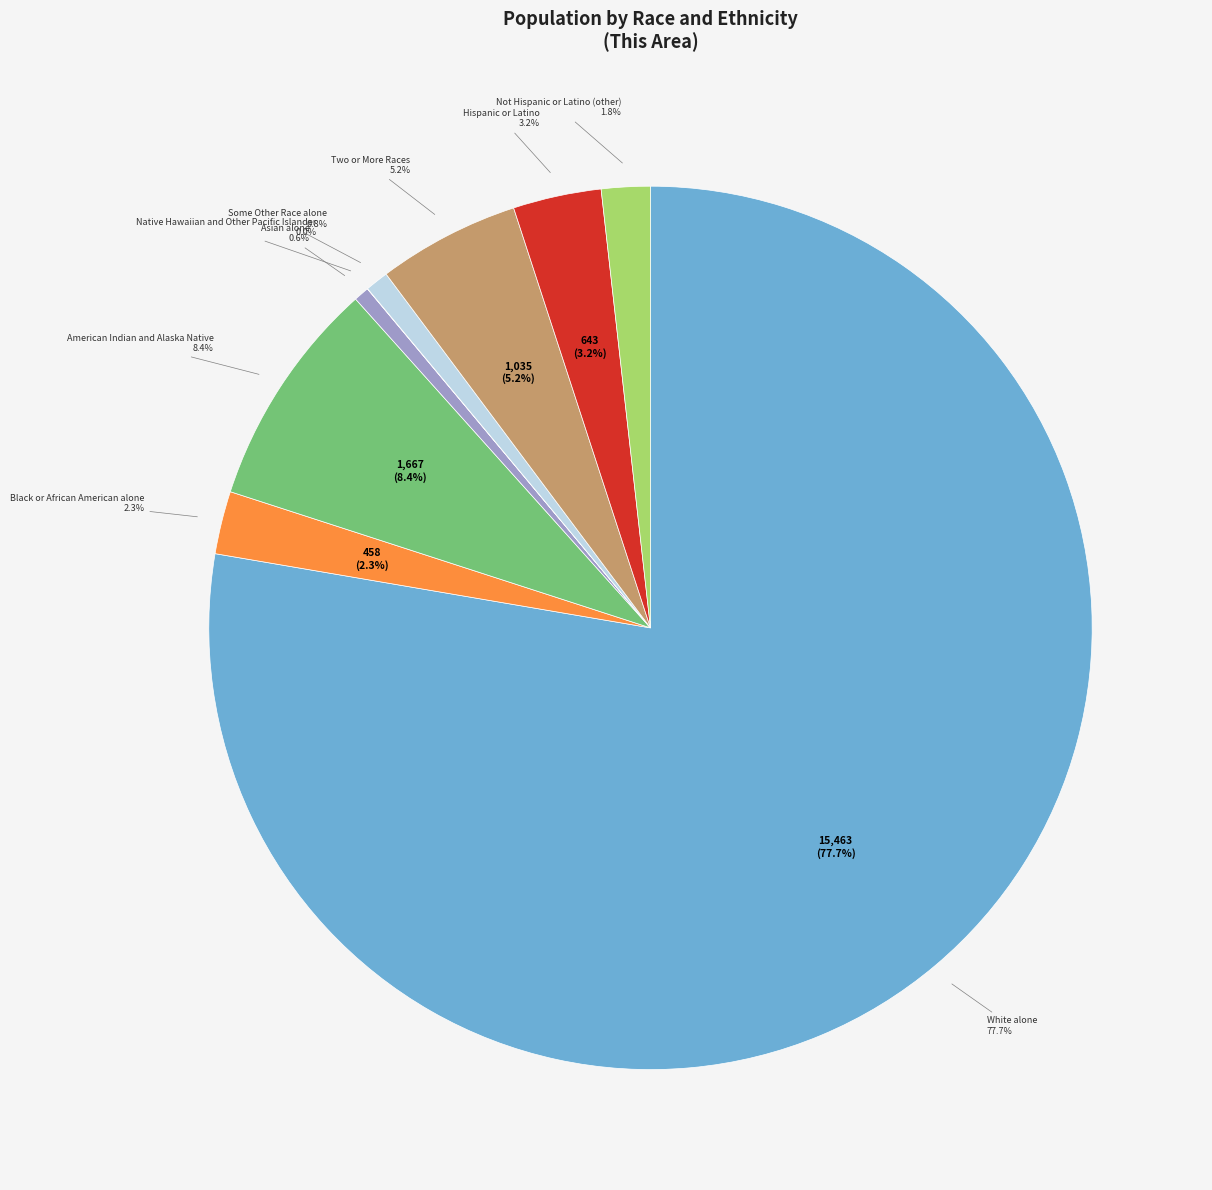

Is White alone the majority of the pie?

Yes